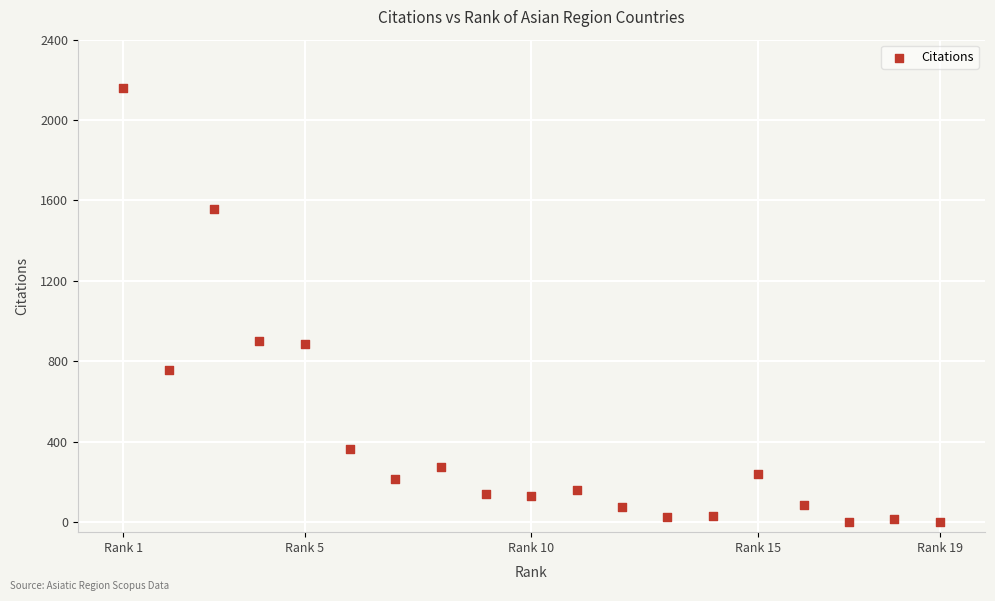

What is the range of X values (max minus min)?

18